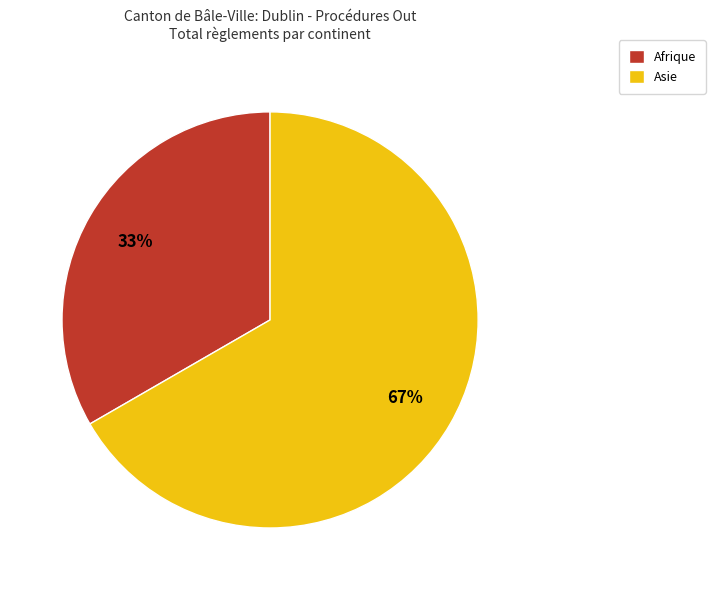

Count the number of slices in the pie.

2